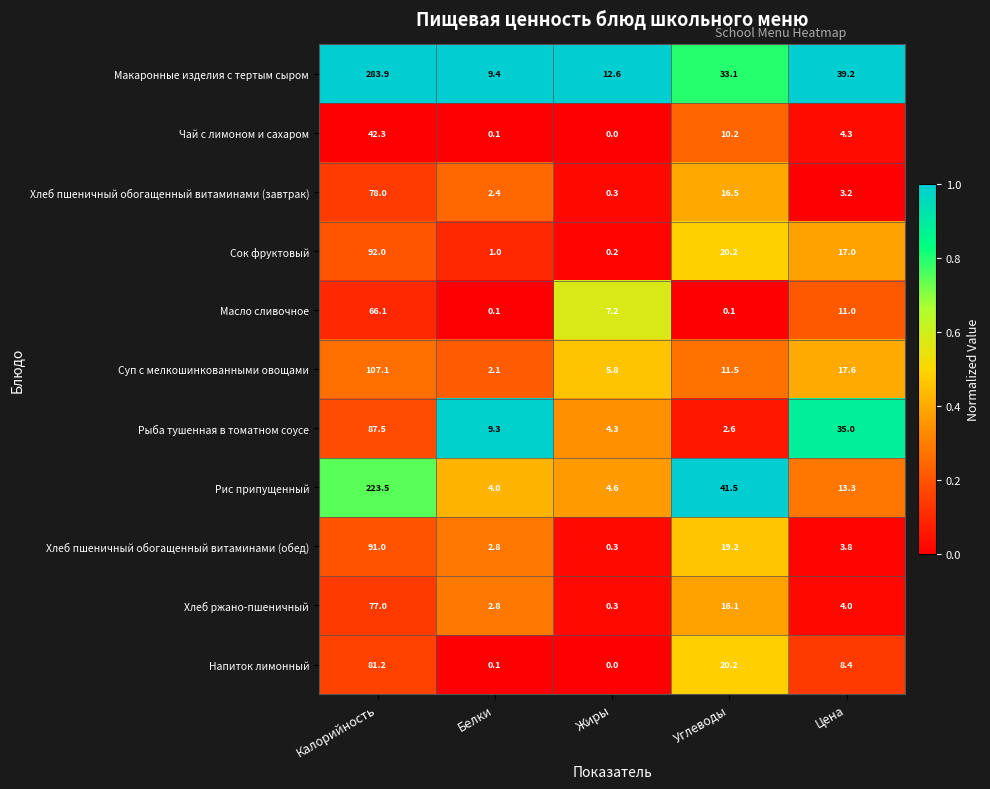

Is it true that Рис припущенный equals 3.2 at Жиры?

False